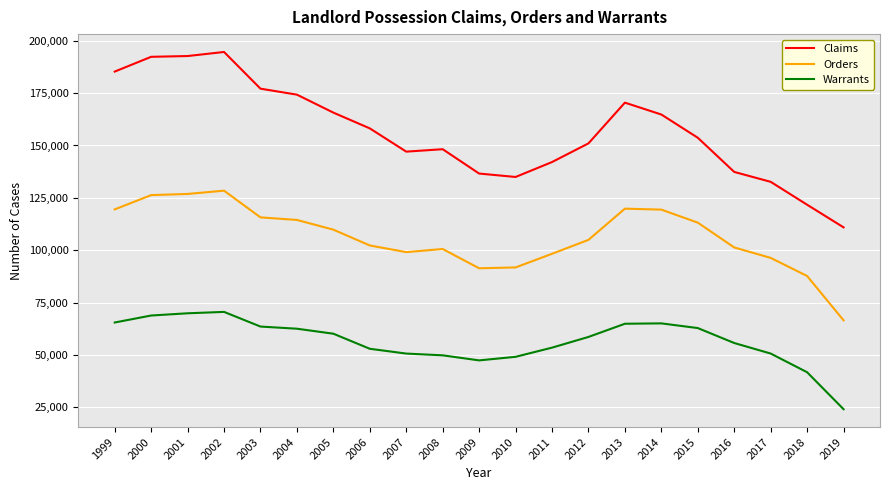

The value of Orders at 2015 is 113156. True or false?

True